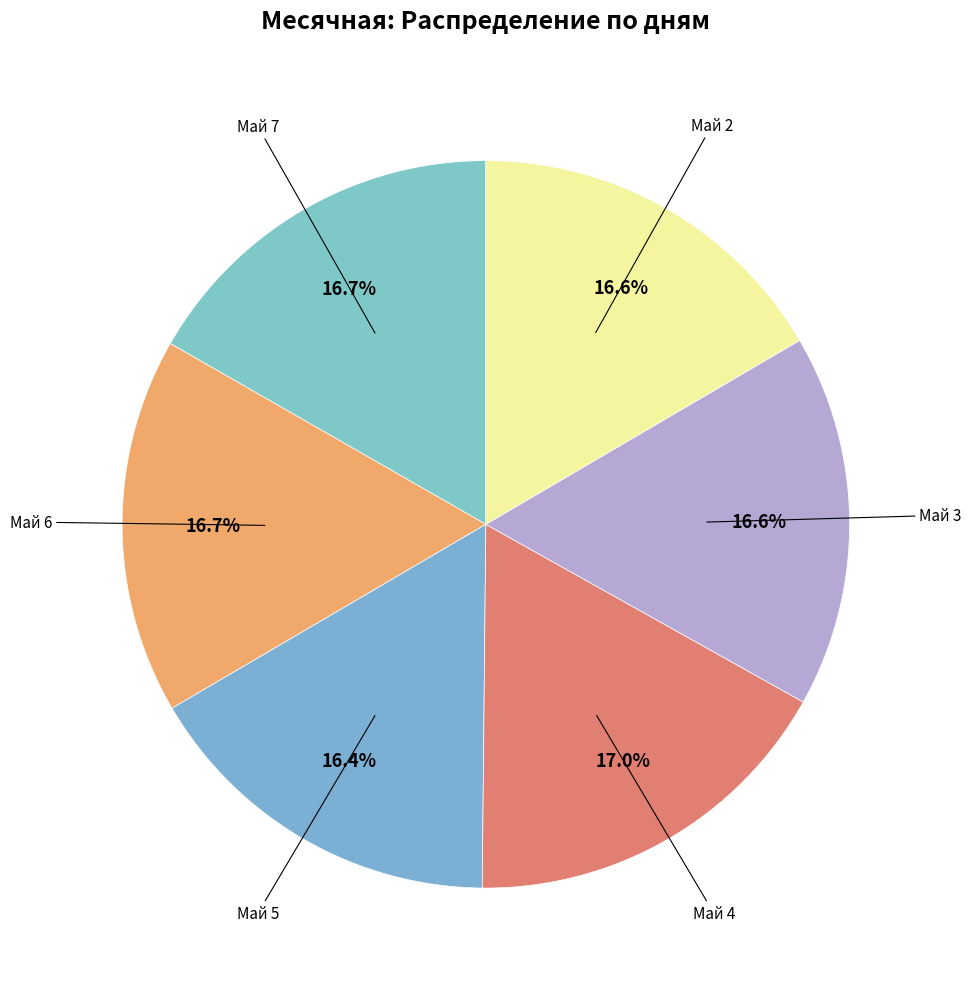

How much of the chart is everything except Май 4?

83.0%